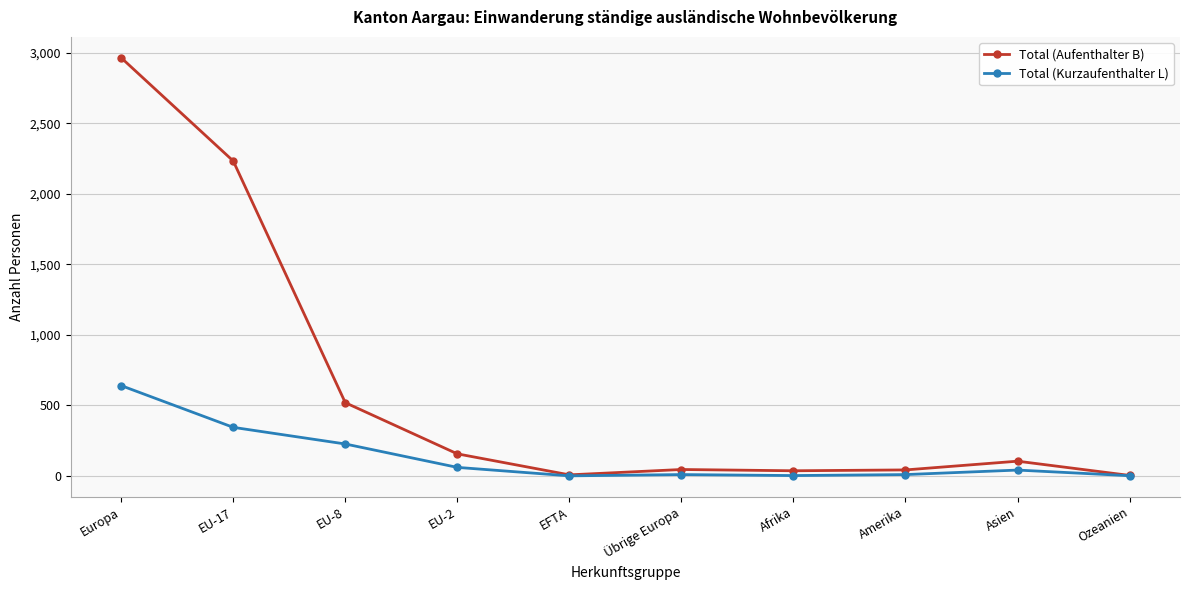

Which series has the largest total across all categories?

Total (Aufenthalter B)